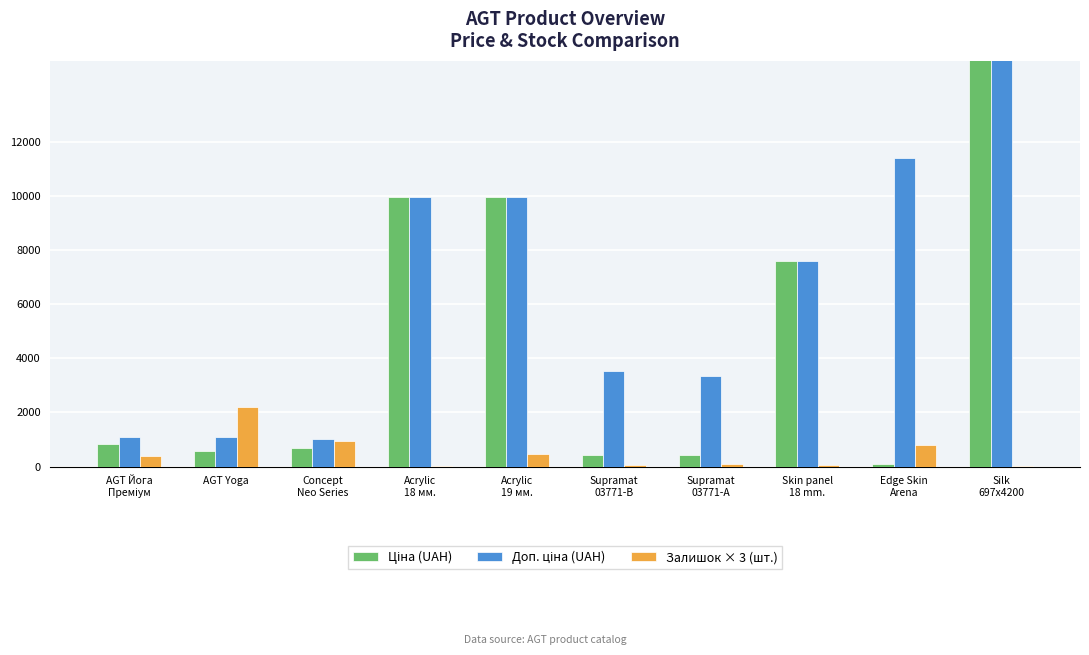

Reading right to left, extract all data points from this chart.

Ціна (UAH): 18796.8	114.1	7596.5	416.6	443.1	9975.0	9975.0	693.7	589.9	818.5
Доп. ціна (UAH): 18796.8	11410.0	7596.5	3332.5	3545.0	9975.0	9975.0	1024.6	1081.7	1109.2
Залишок × 3 (шт.): 39.0	780.0	60.0	90.0	66.0	480.0	21.0	954.0	2208.0	405.0